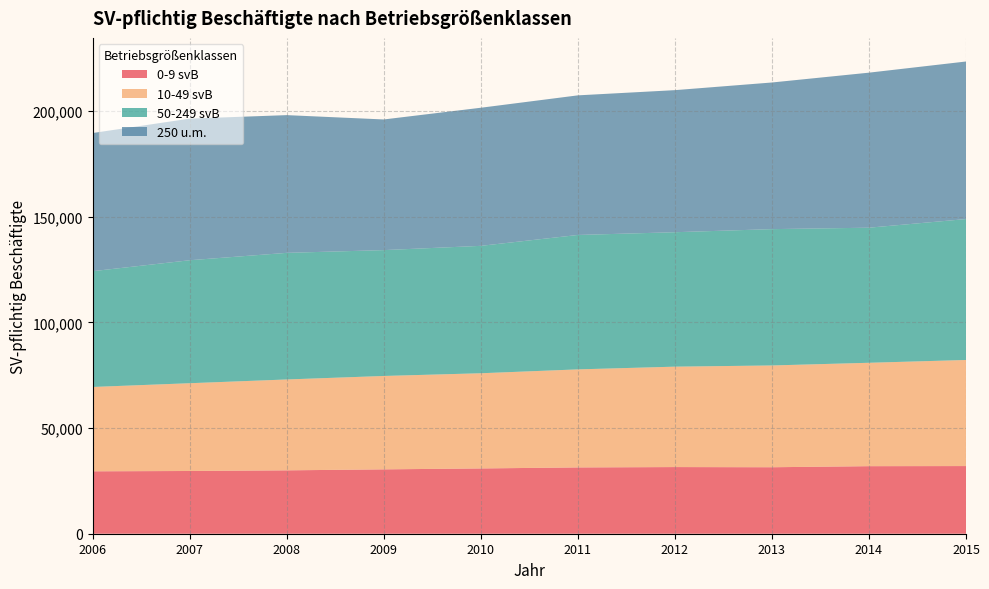

Reading left to right, list all the values displayed in this chart.

0-9 svB: 2006=29543	2007=29696	2008=30001	2009=30464	2010=30900	2011=31380	2012=31551	2013=31468	2014=31975	2015=32026
10-49 svB: 2006=39924	2007=41547	2008=43017	2009=44210	2010=45058	2011=46411	2012=47529	2013=48181	2014=48941	2015=50218
50-249 svB: 2006=54805	2007=58210	2008=59930	2009=59574	2010=60308	2011=63627	2012=63637	2013=64530	2014=63943	2015=66702
250 u.m.: 2006=65396	2007=67035	2008=65199	2009=61847	2010=65373	2011=66085	2012=67252	2013=69415	2014=73386	2015=74584